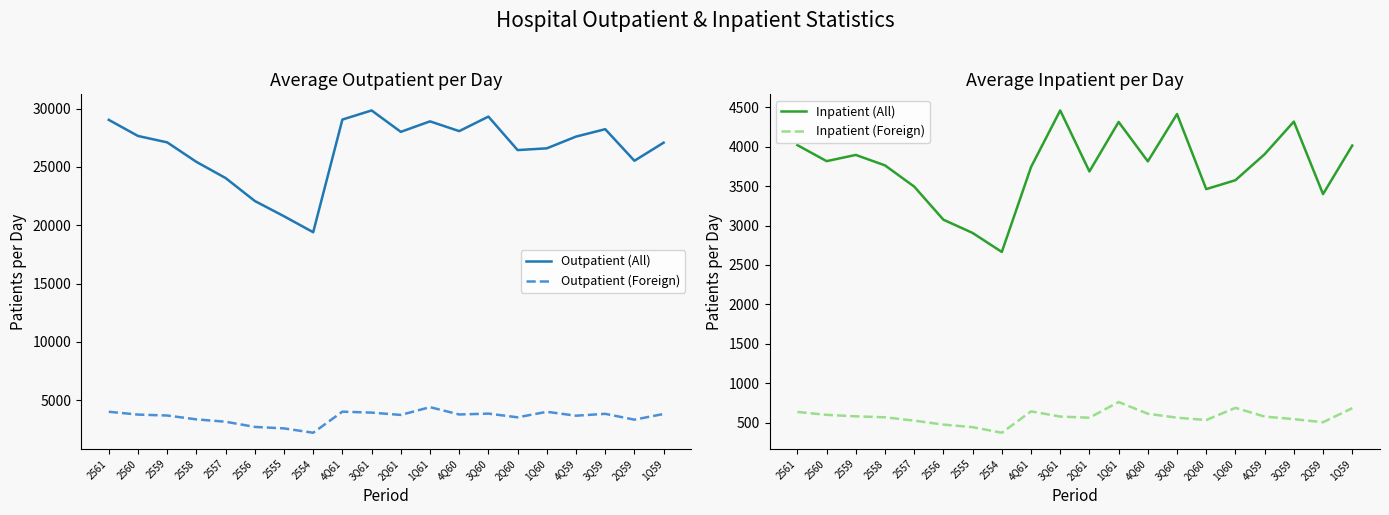

What position from the left is 2Q60?

15